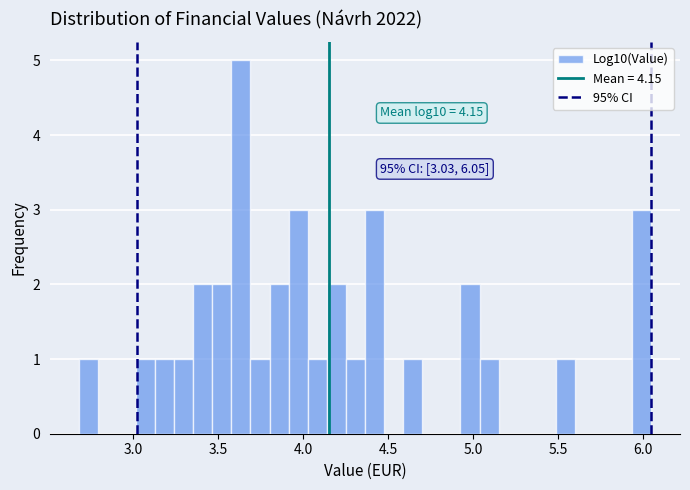

Read against the x-axis, roughly where is the centre of the tallest bar?

3.65